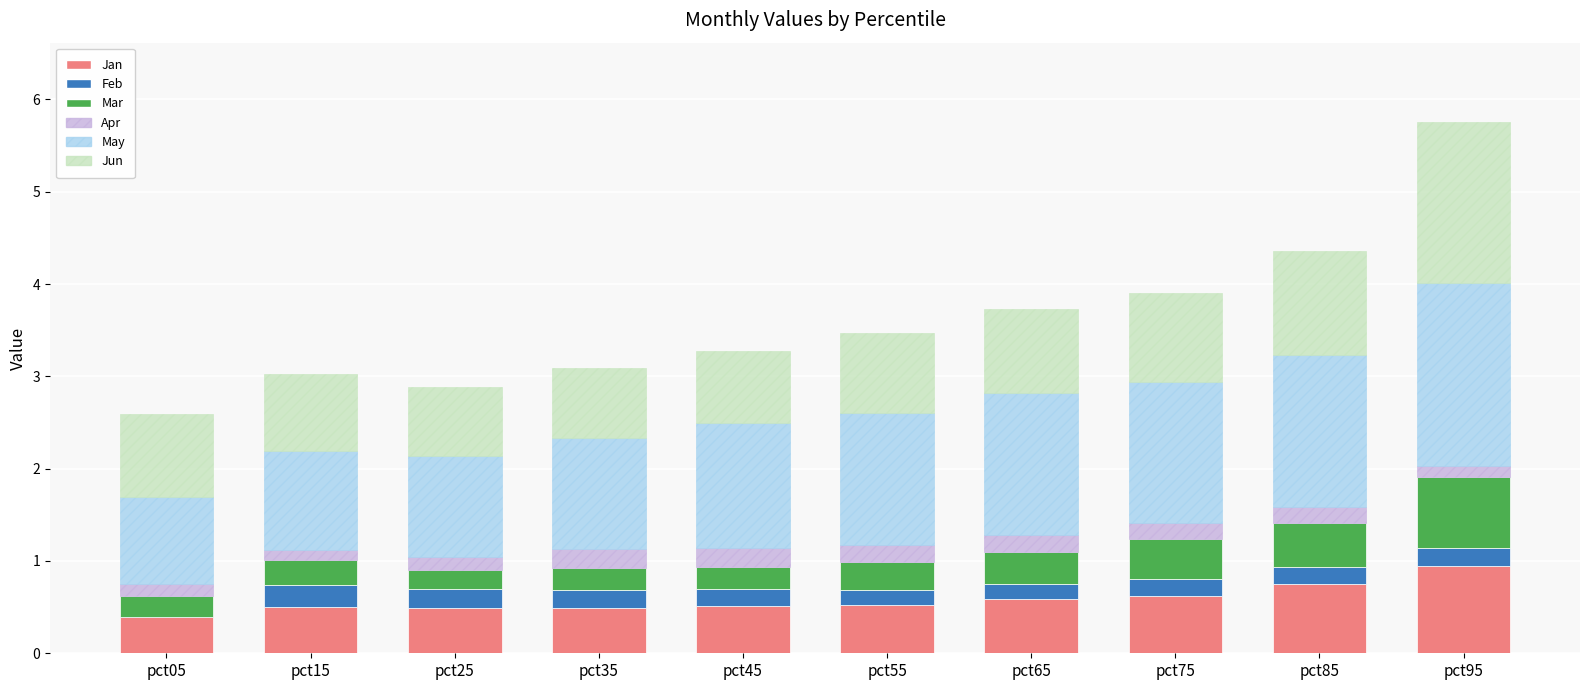

What is the spread (max minus min) of values at pct65?

1.4